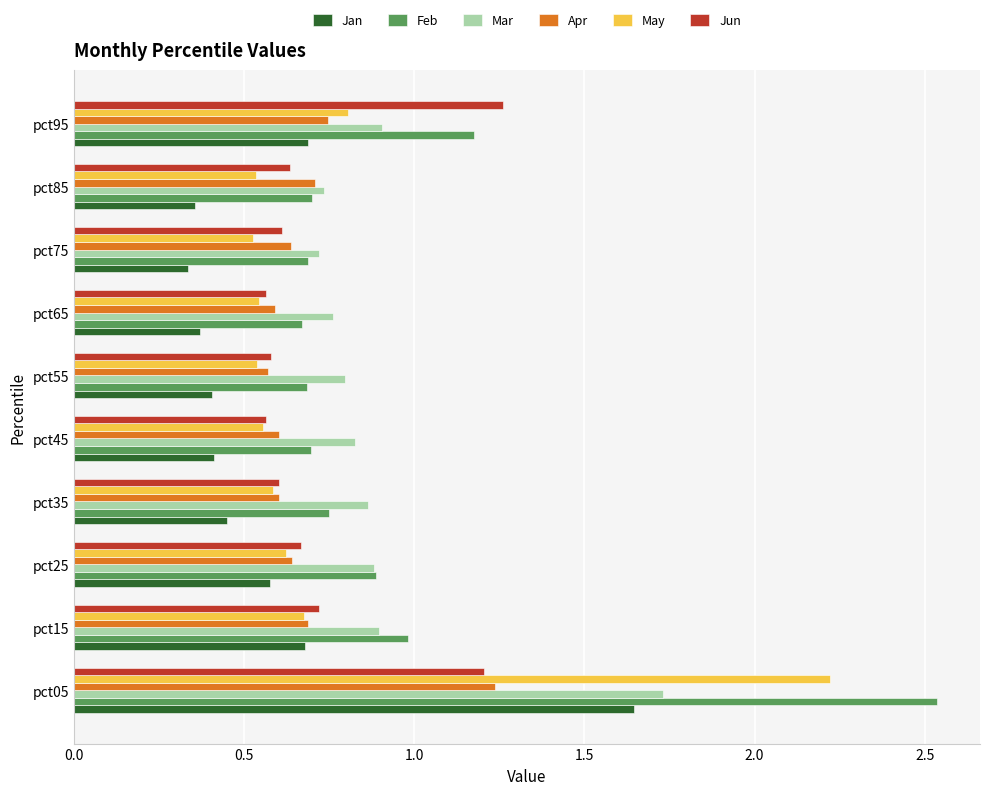

At how many categories does at least one series exceed 0?

10